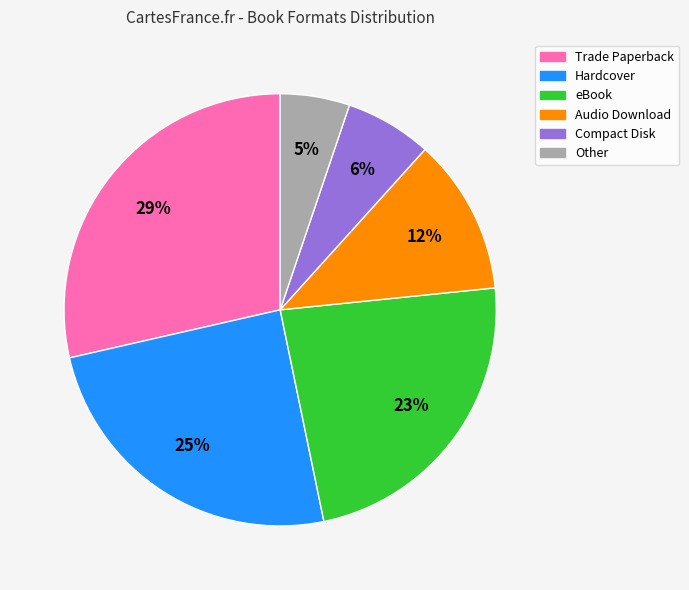

Count the number of slices in the pie.

6